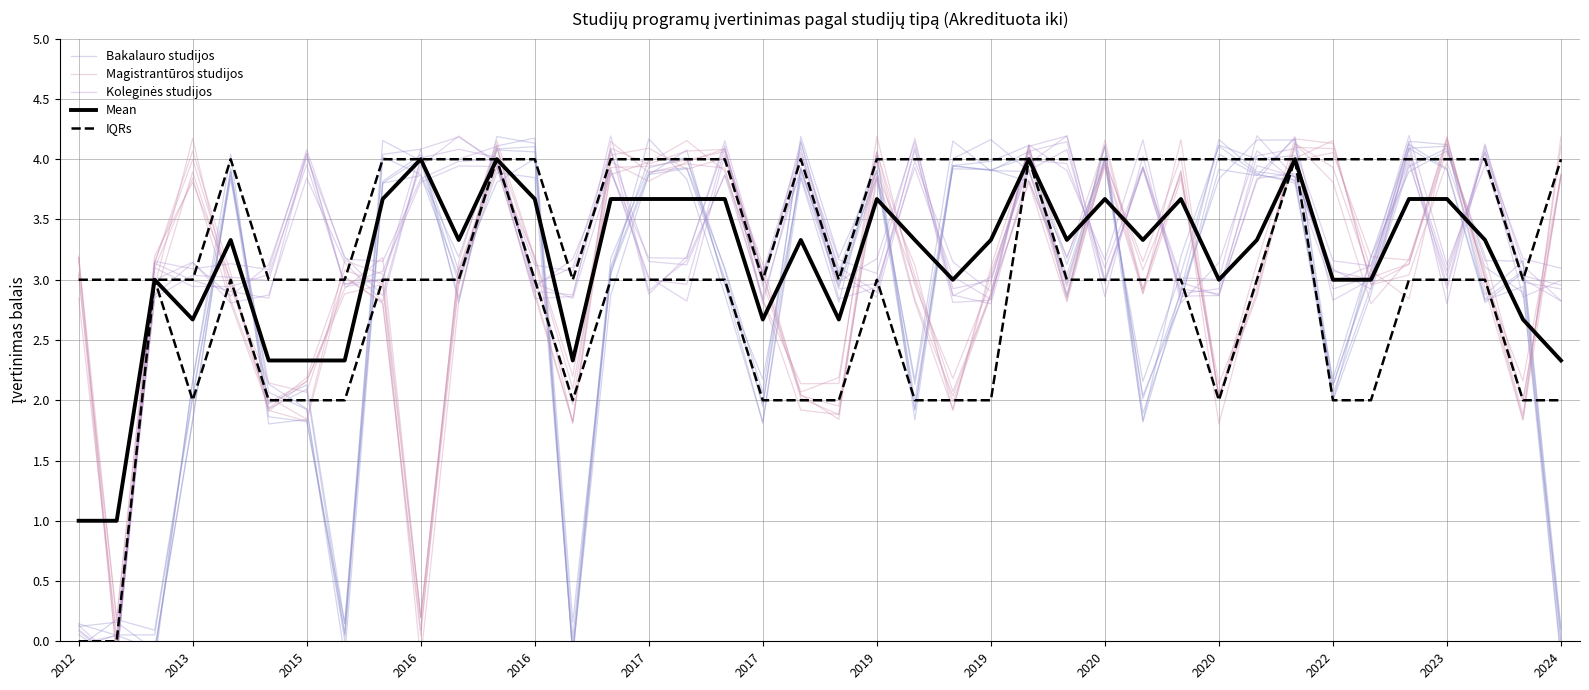

What is the difference between the highest and lowest values at 2019?

1.3